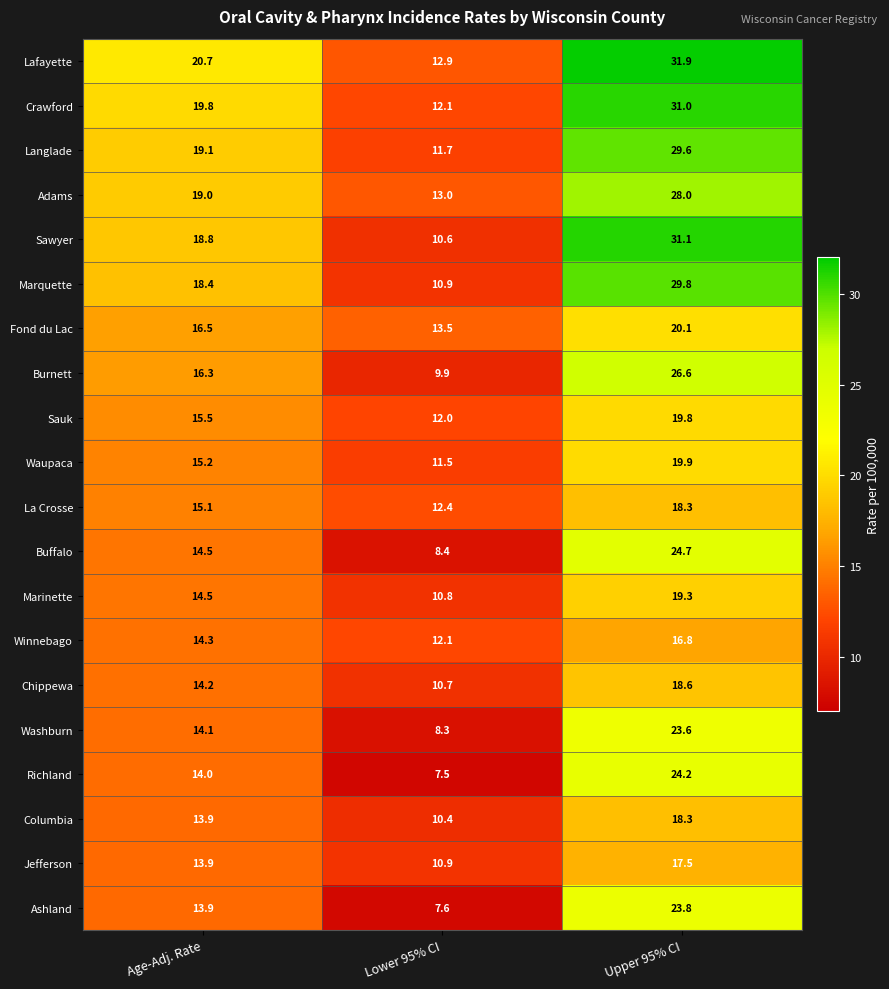

What is the smallest value displayed?

7.5